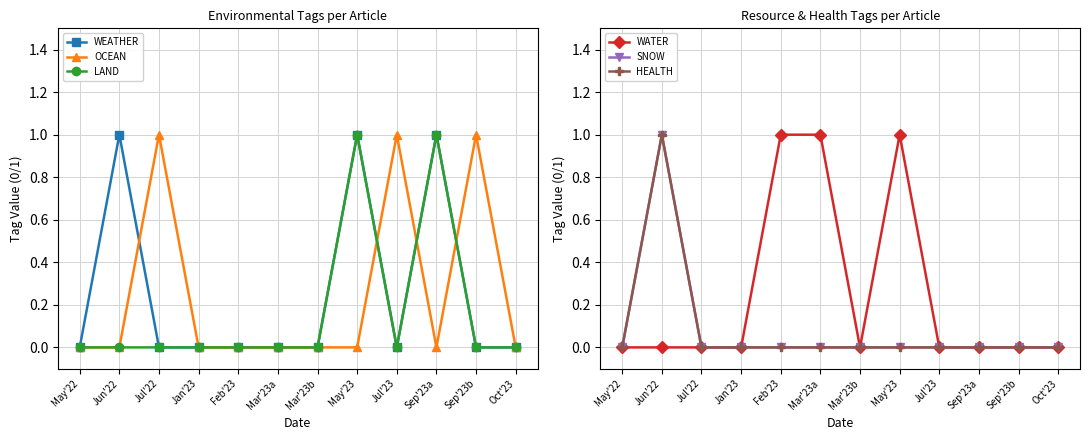

Which series has the largest total across all categories?

WEATHER